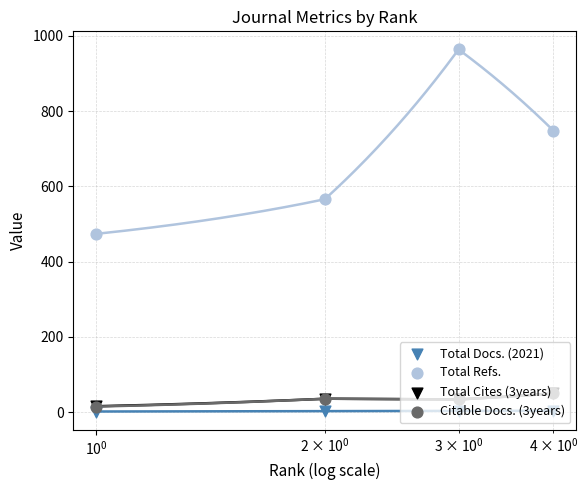

Which series has the widest spread of Y values?

Total Refs.